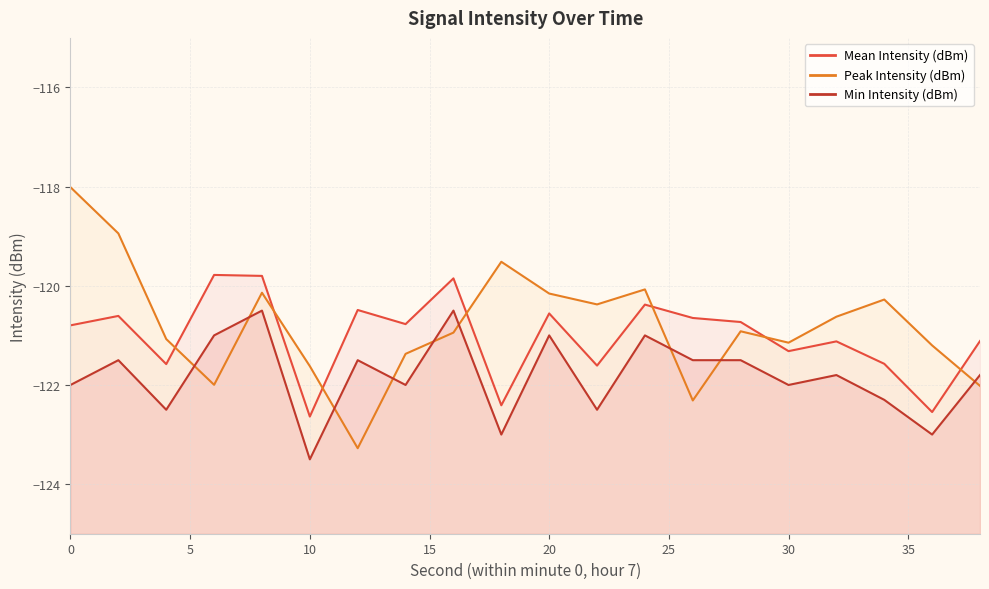

Rank the series by their maximum value, from lowest to highest.

Min Intensity (dBm), Mean Intensity (dBm), Peak Intensity (dBm)